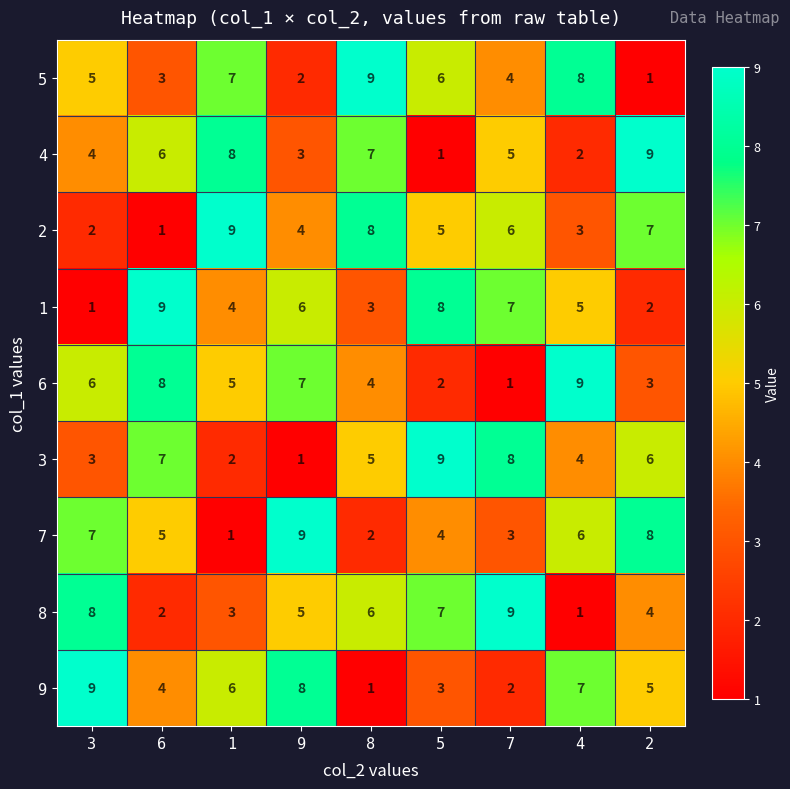

Between 3 and 5, which series saw the biggest shift?

1